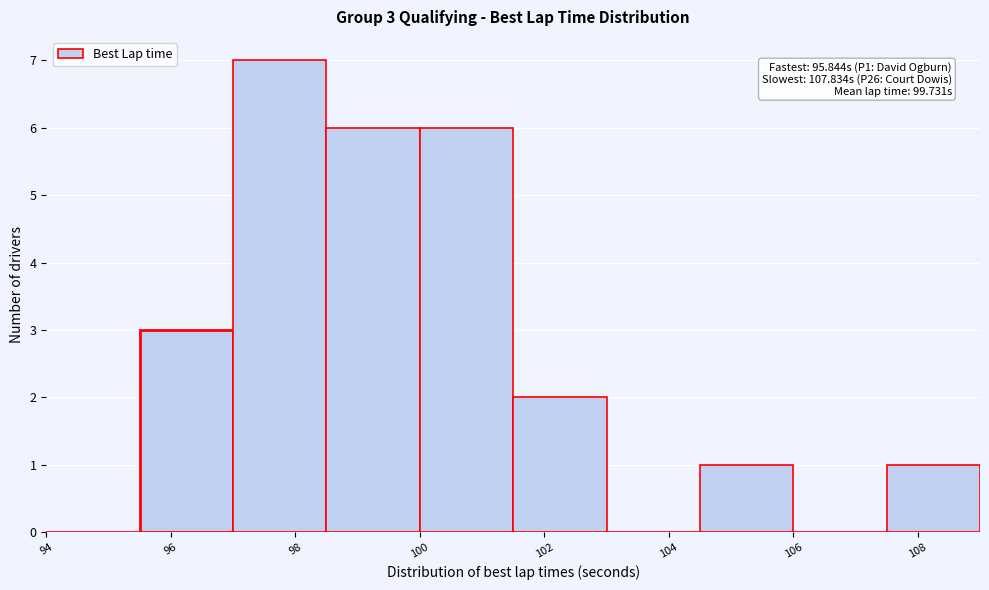

Which range on the x-axis has the tallest bar?

97.0 to 98.5